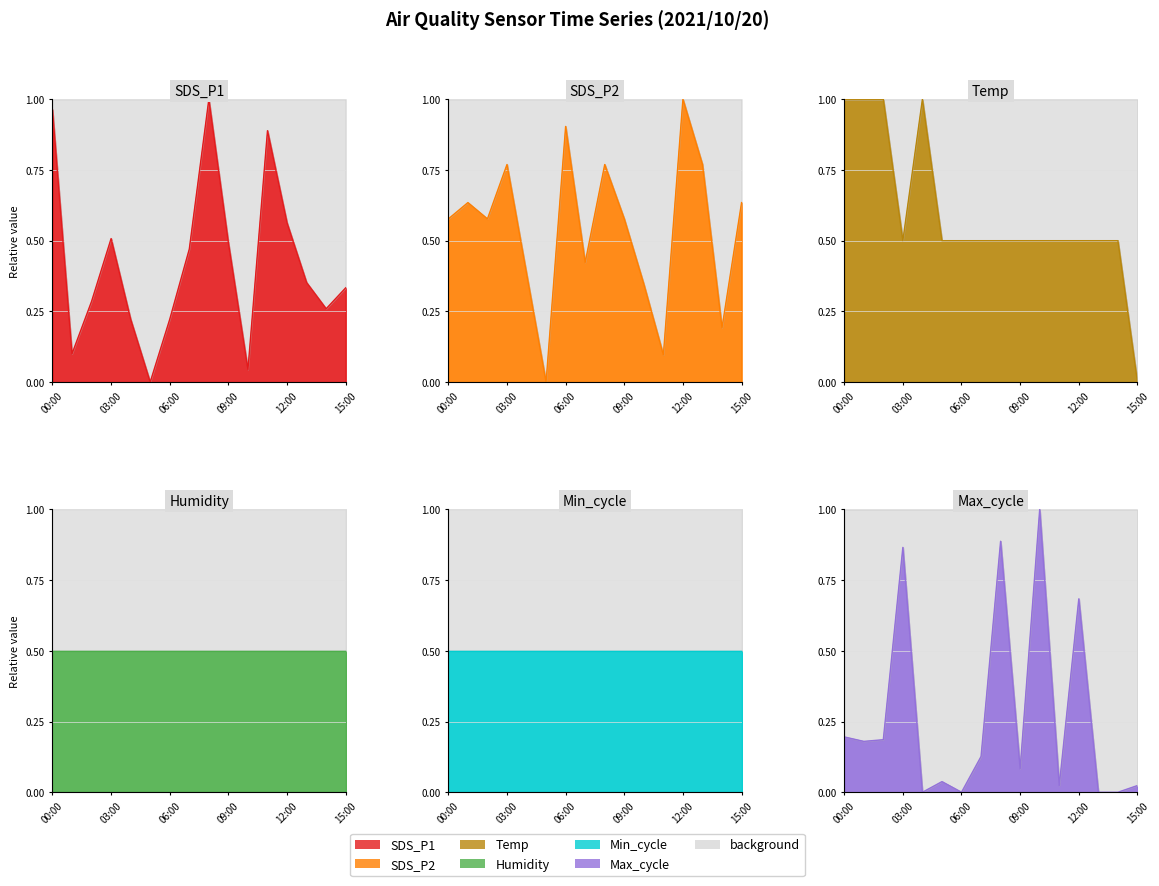

How many interior local peaks does the Max_cycle series have?

5